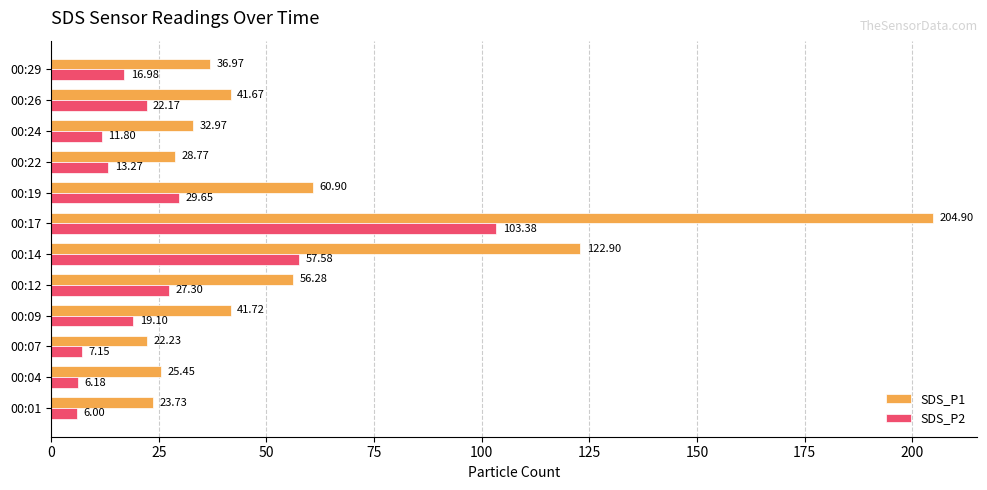

List the series in order of their overall mean, highest first.

SDS_P1, SDS_P2